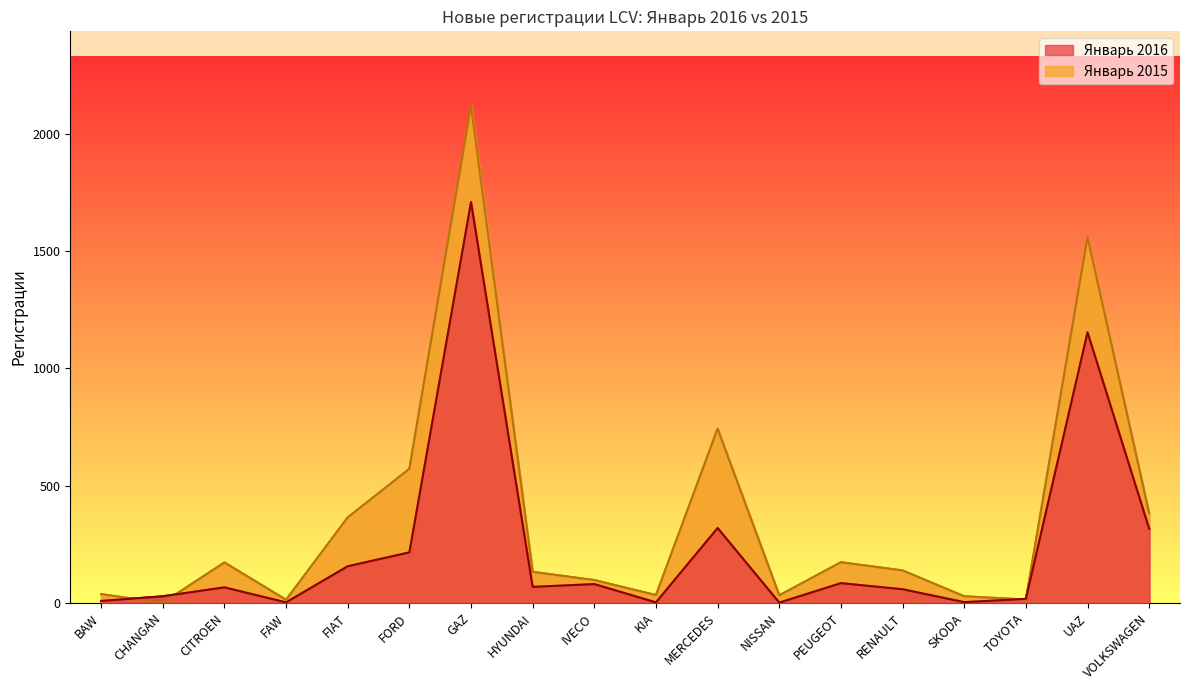

Is it true that Январь 2015 equals 19 at KIA?

False